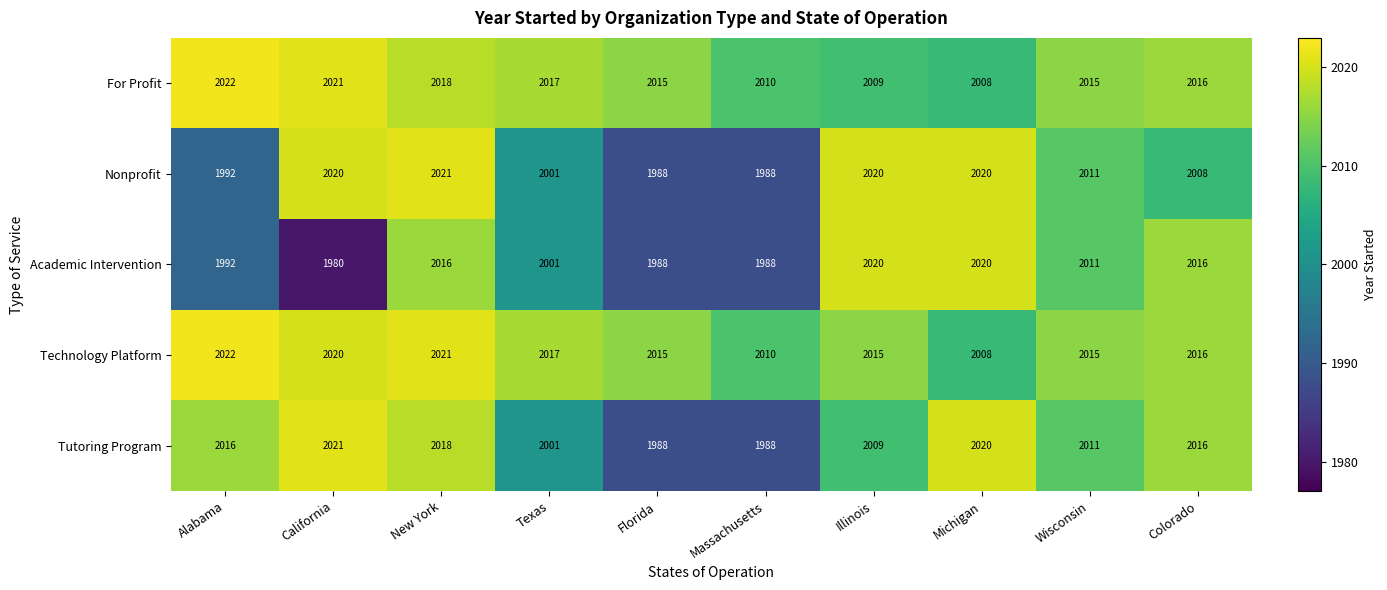

True or false: For Profit has a value of 2620 at Michigan.

False